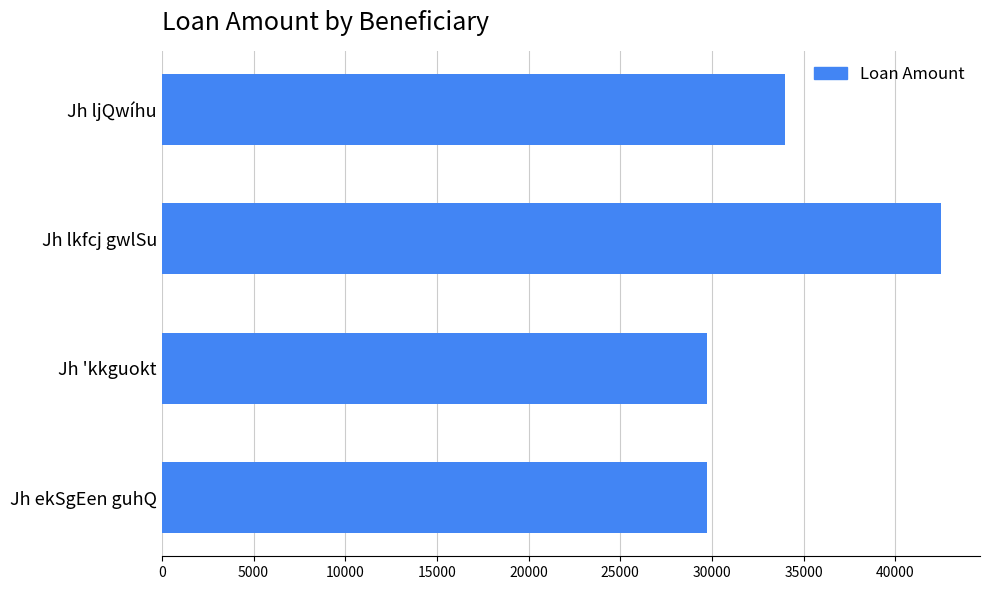

What is the sum of all values?

136000